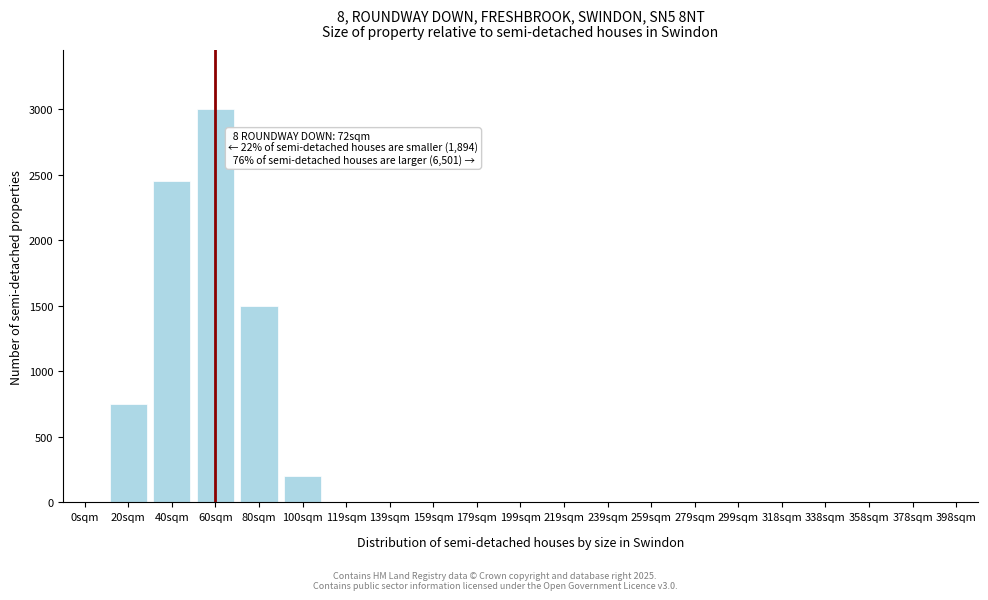

What is the change in value from 100sqm to 199sqm?

-200